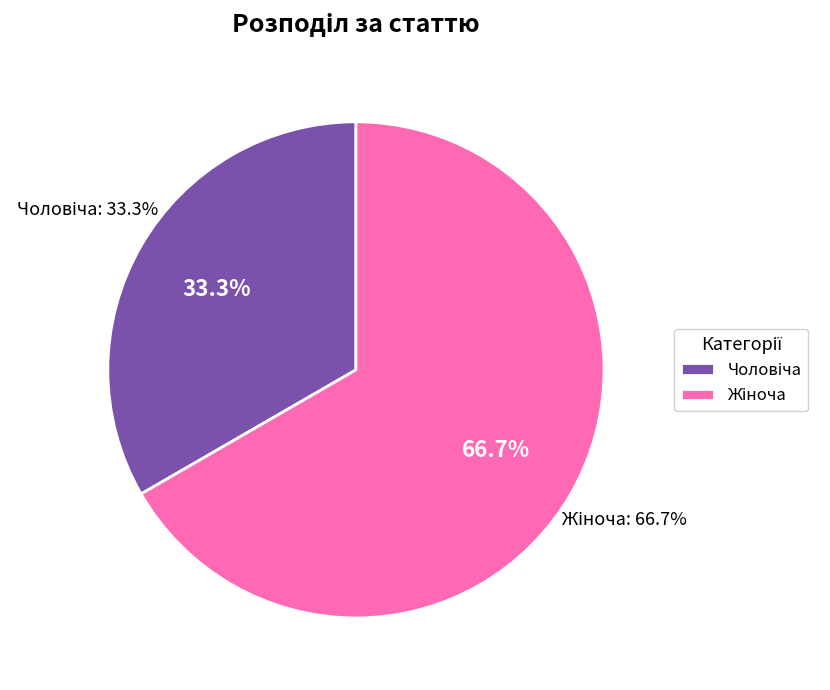

True or false: Чоловіча accounts for 41% of the total.

False